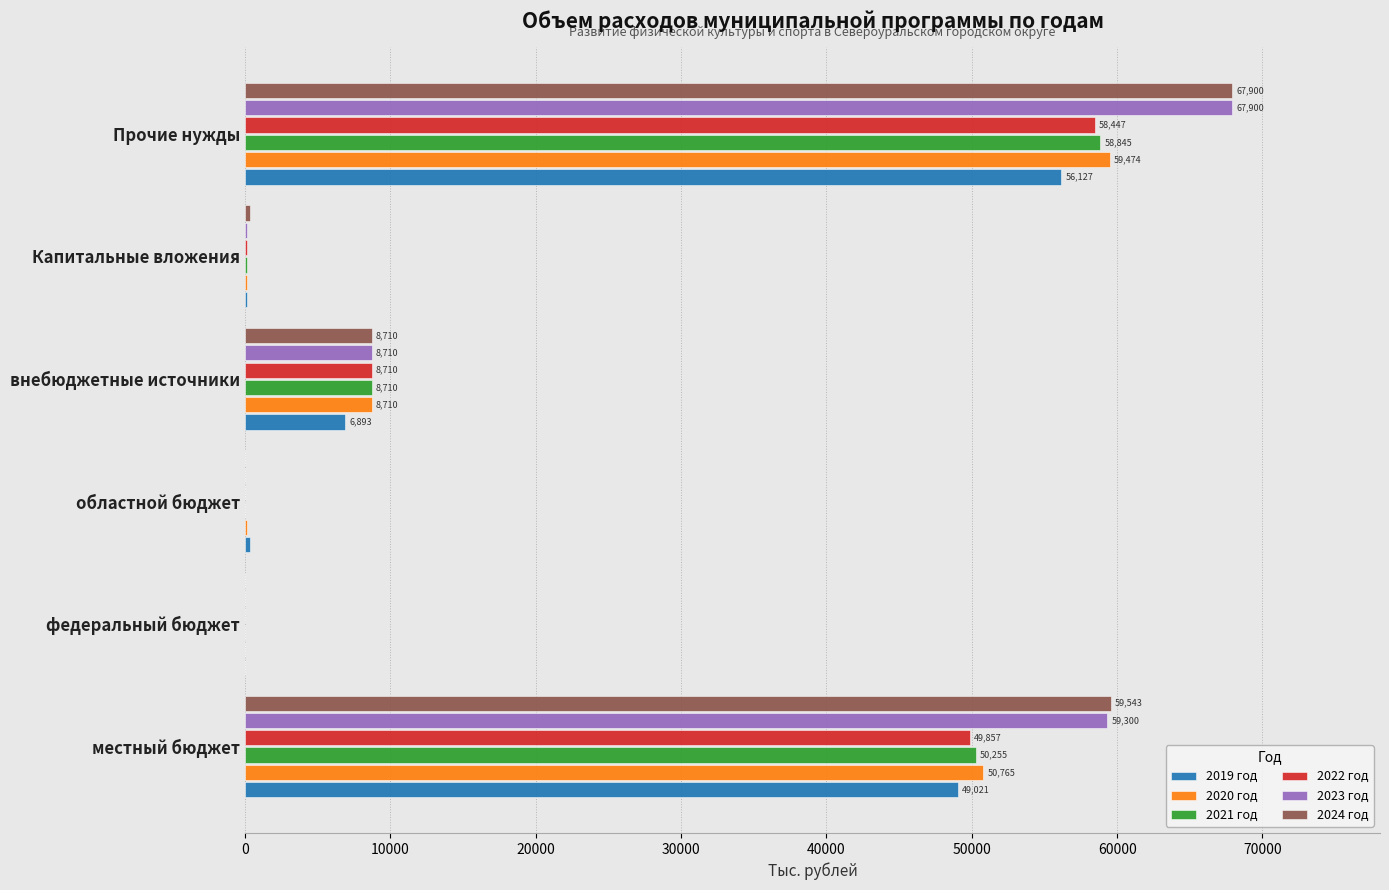

Between федеральный бюджет and Капитальные вложения, which series saw the biggest shift?

2024 год